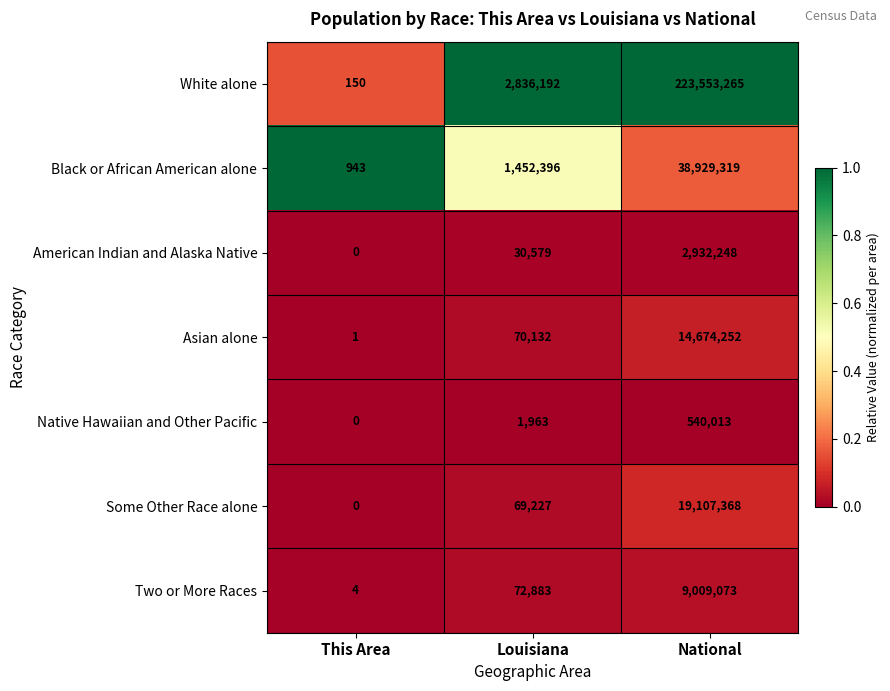

Reading left to right, extract all data points from this chart.

White alone: 150	2836192	223553265
Black or African American alone: 943	1452396	38929319
American Indian and Alaska Native: 0	30579	2932248
Asian alone: 1	70132	14674252
Native Hawaiian and Other Pacific: 0	1963	540013
Some Other Race alone: 0	69227	19107368
Two or More Races: 4	72883	9009073